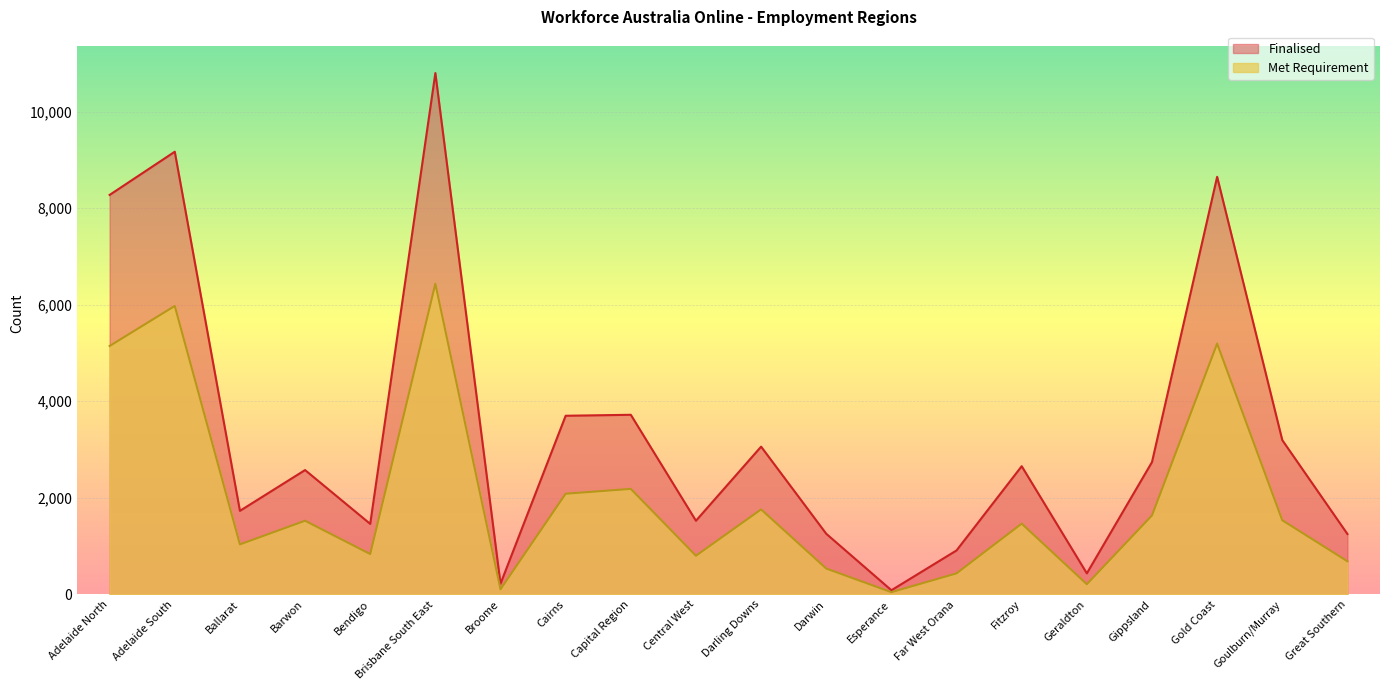

List the series in order of their overall mean, highest first.

Finalised, Met Requirement